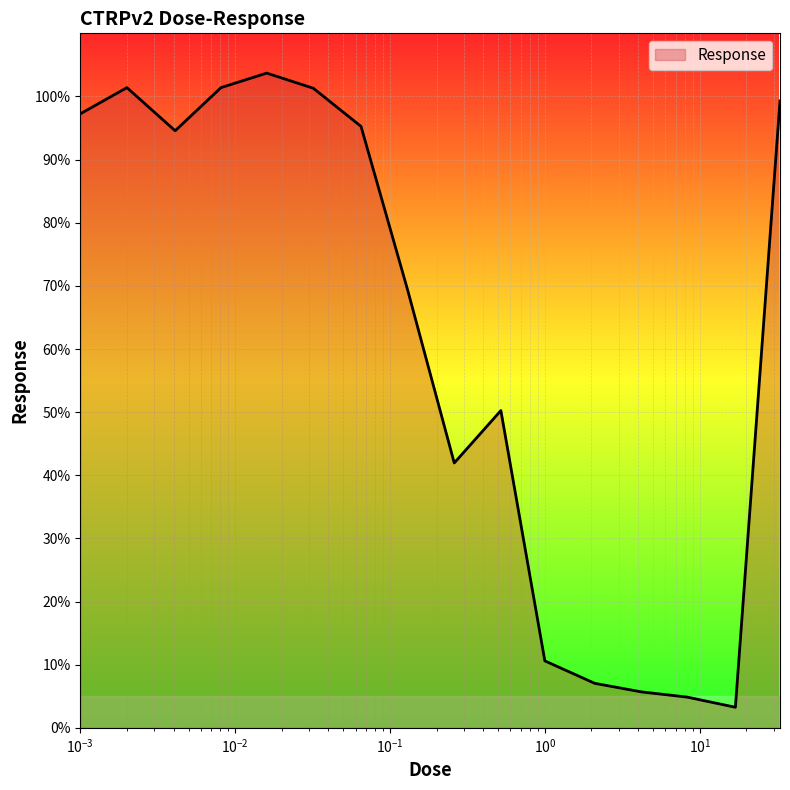

What is the minimum value shown in the chart?

3.3